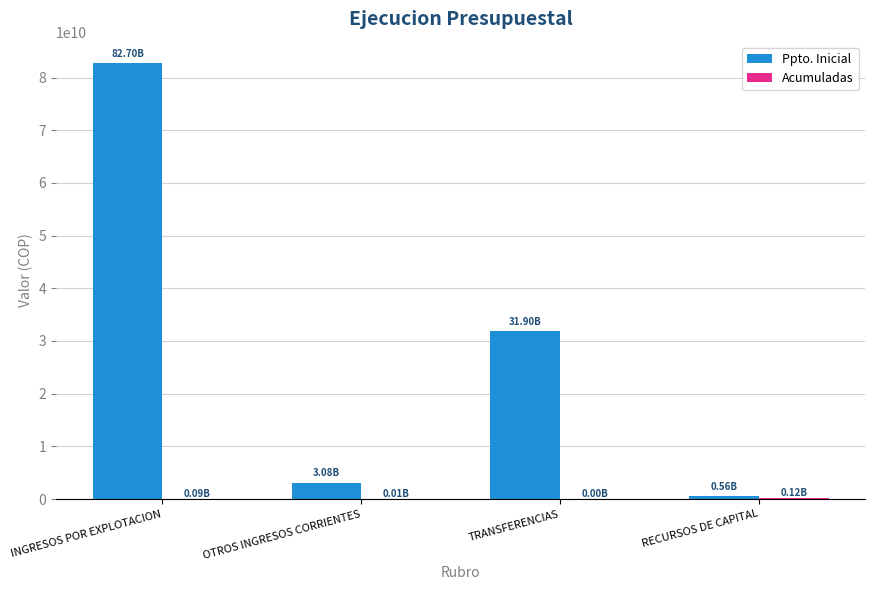

At which category does the chart reach its peak across all series?

INGRESOS POR EXPLOTACION